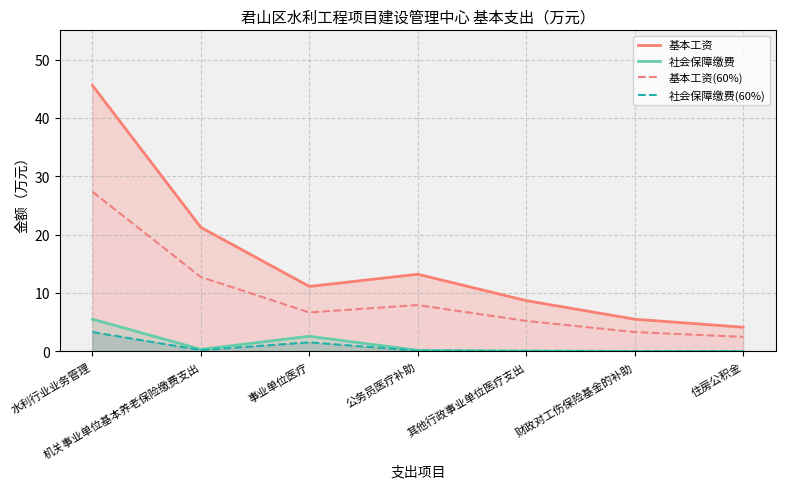

At which category does 基本工资 reach its first local peak?

公务员医疗补助